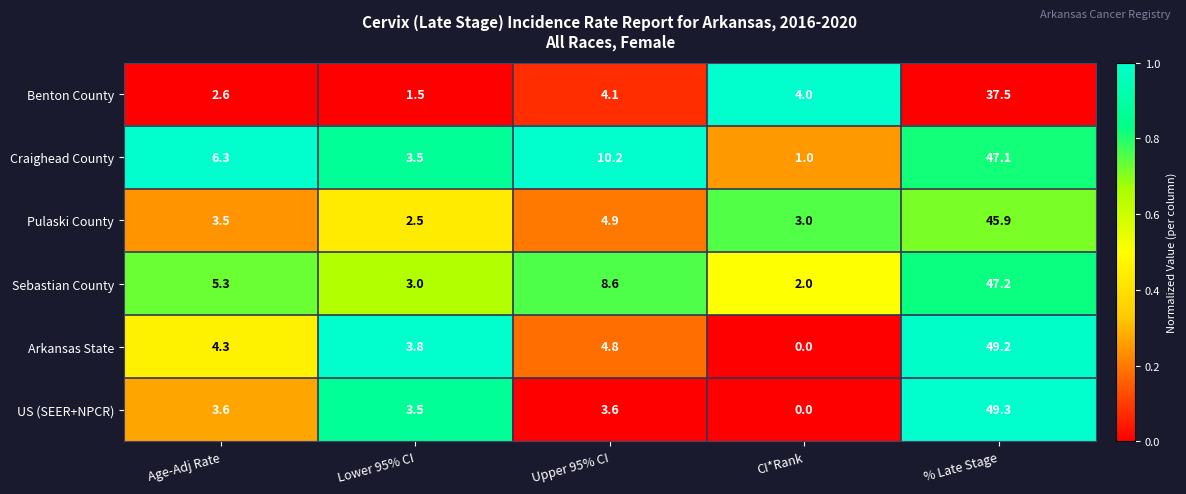

Rank the series at % Late Stage from lowest to highest value.

Benton County, Pulaski County, Craighead County, Sebastian County, Arkansas State, US (SEER+NPCR)